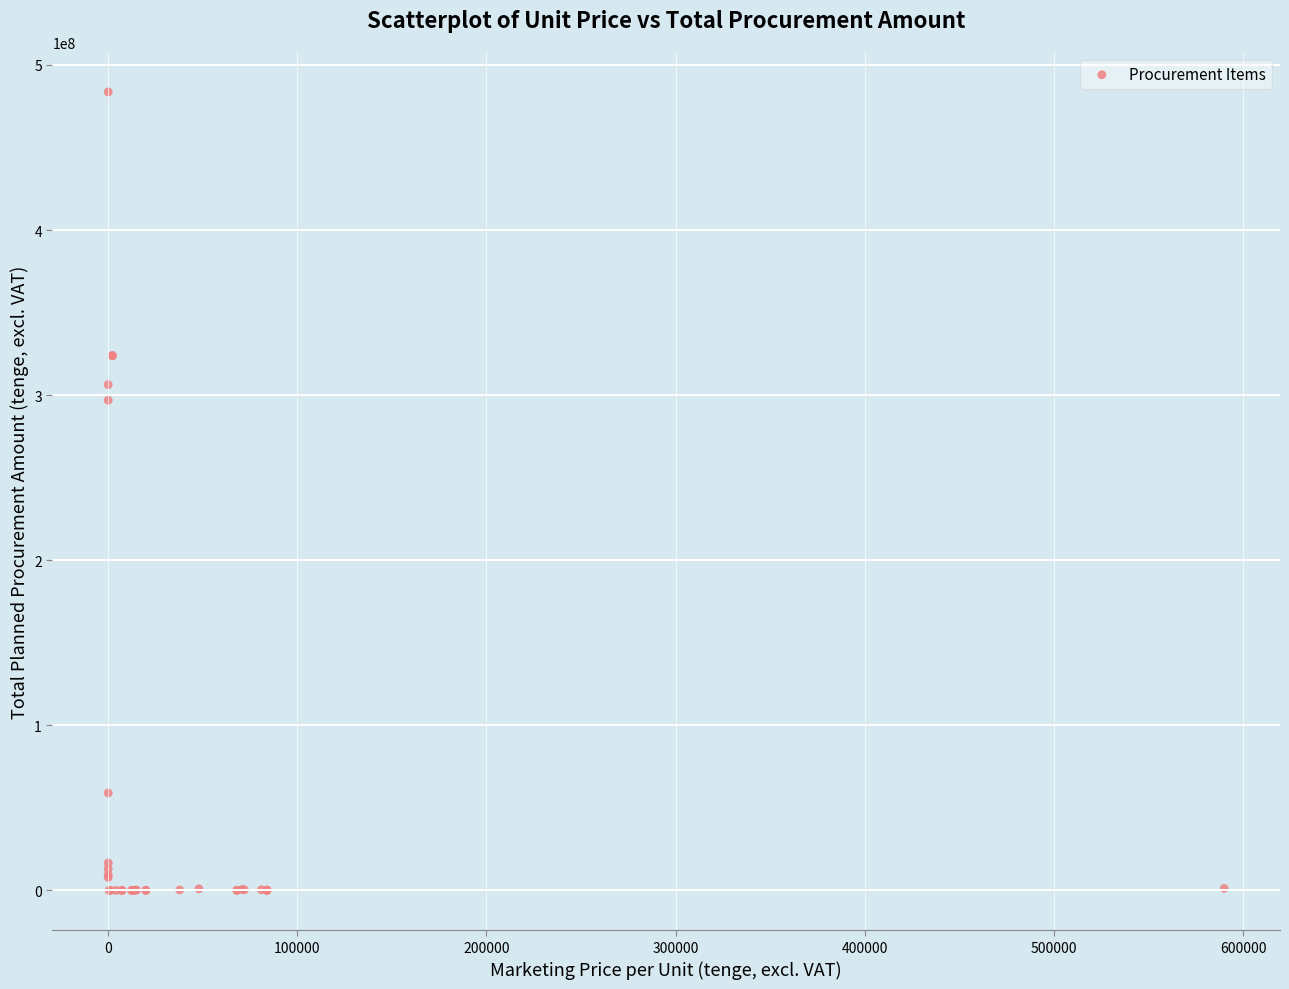

What Y value in the scatter plot is closest to 241840642?

296948718.0